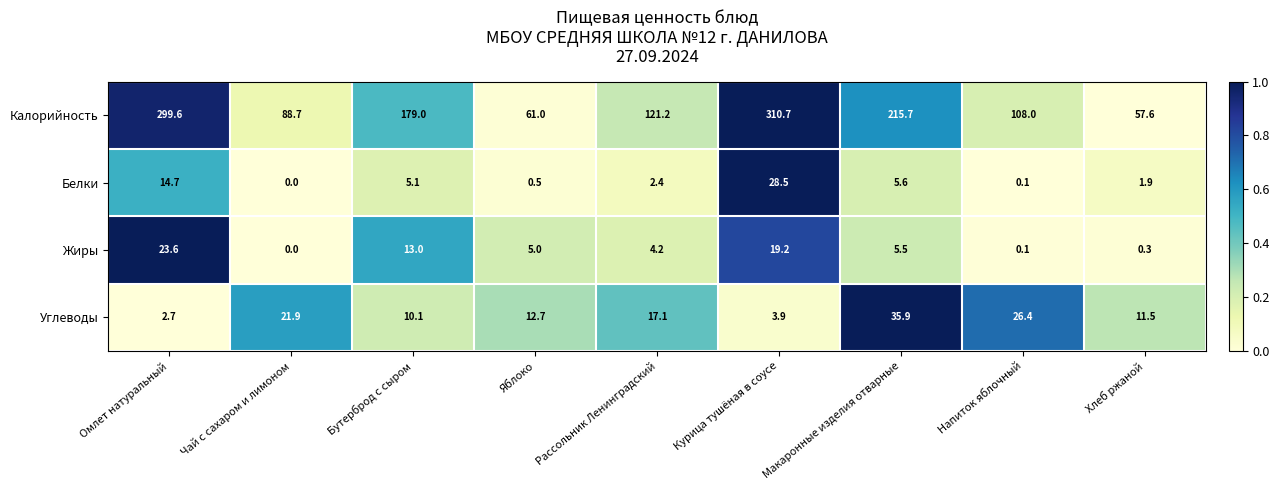

Which series has the largest range (max minus min)?

Калорийность